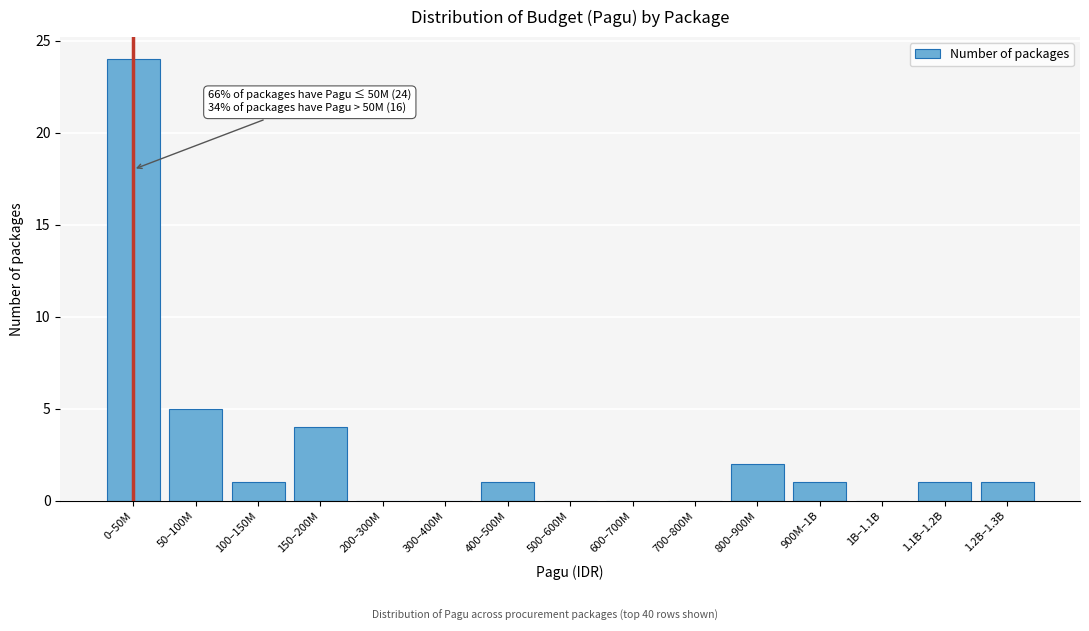

Reading left to right, what are all the values shown in this chart?

0–50M=24	50–100M=5	100–150M=1	150–200M=4	200–300M=0	300–400M=0	400–500M=1	500–600M=0	600–700M=0	700–800M=0	800–900M=2	900M–1B=1	1B–1.1B=0	1.1B–1.2B=1	1.2B–1.3B=1